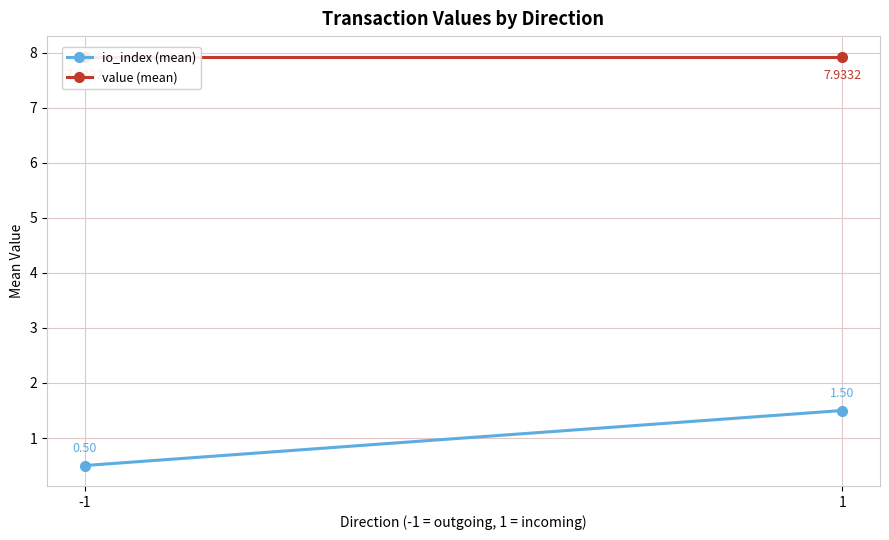

How many io_index (mean) values are between 0 and 1?

1